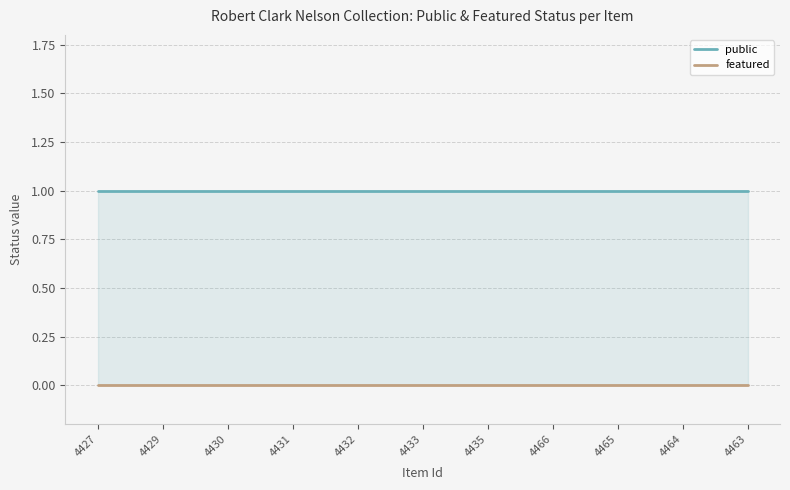

What are all the series names shown in the legend?

public, featured